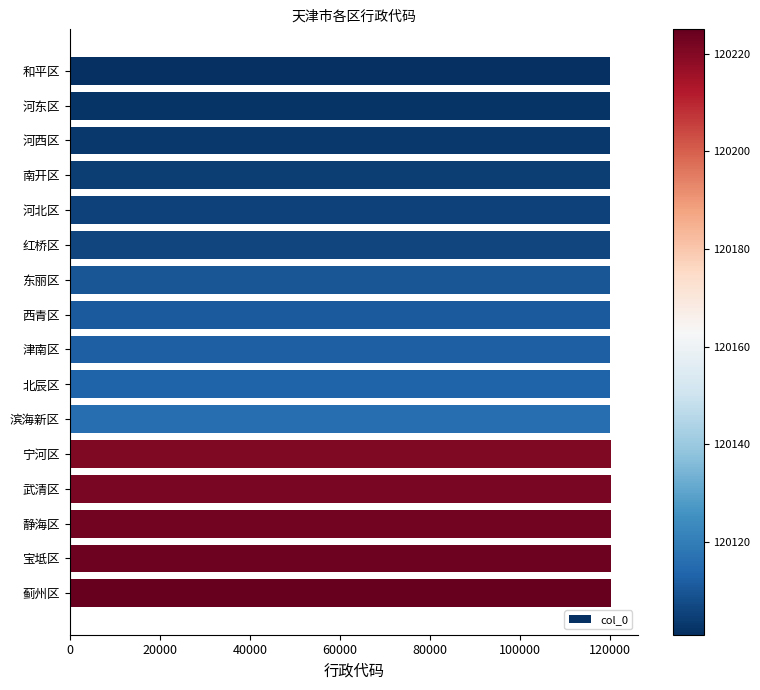

What is the smallest value displayed?

120101